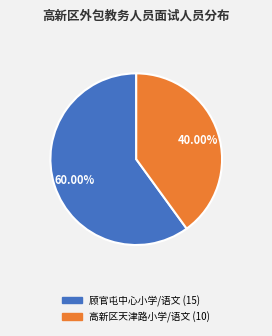

How many segments does this pie chart have?

2